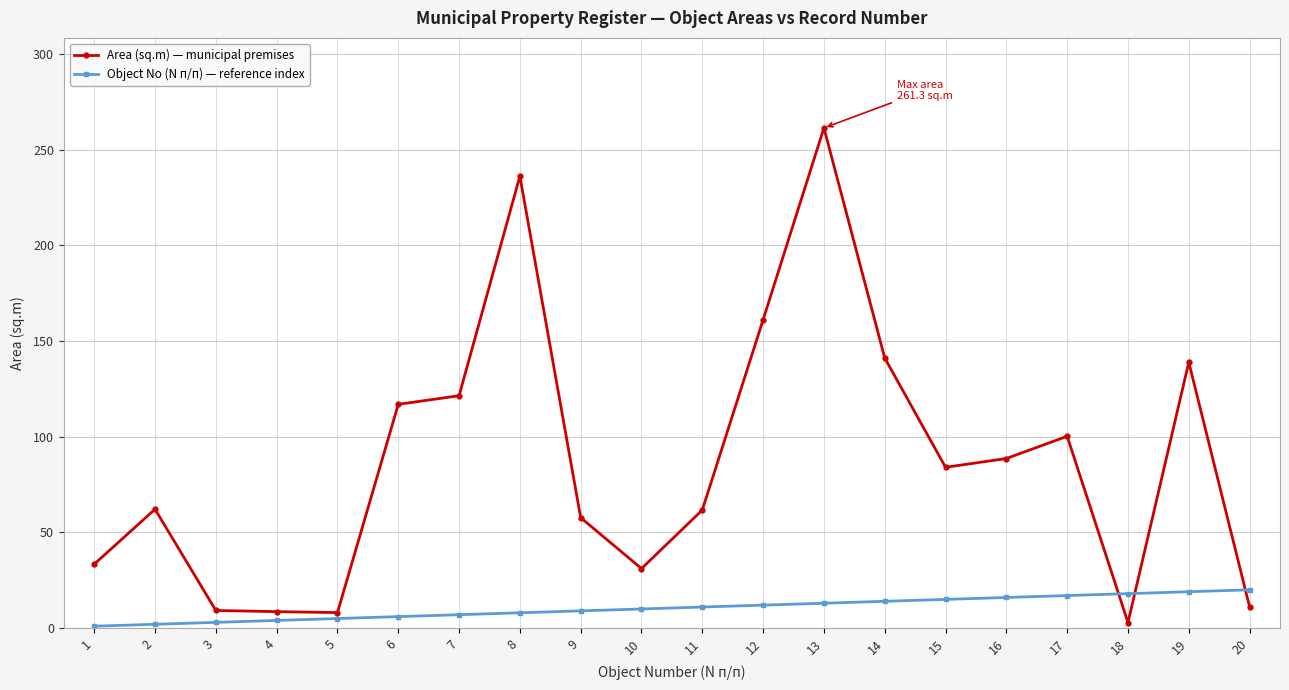

Between 8 and 17, which series saw the biggest shift?

Area (sq.m) — municipal premises